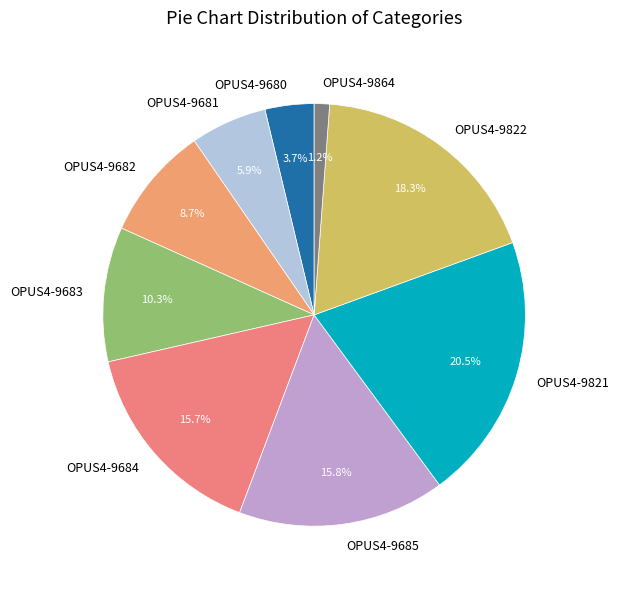

How many segments does this pie chart have?

9